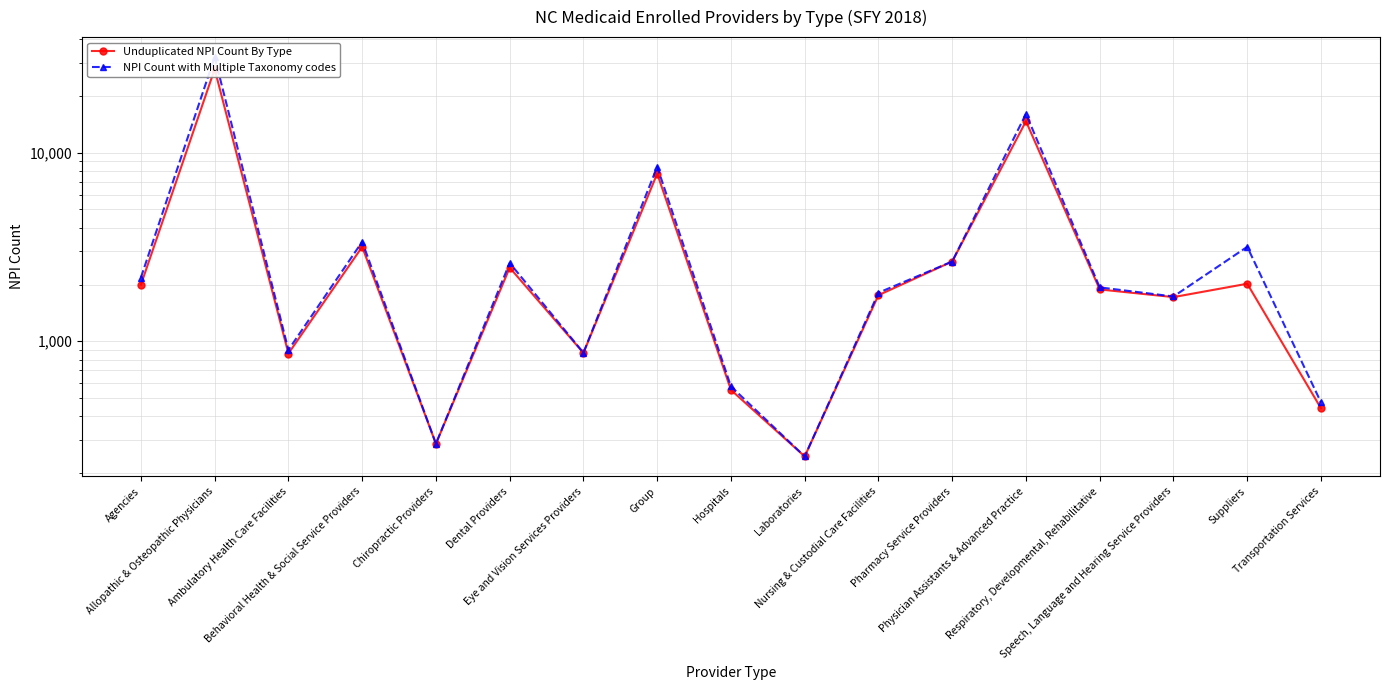

What is the label of the 14th point from the left?

Respiratory, Developmental, Rehabilitative